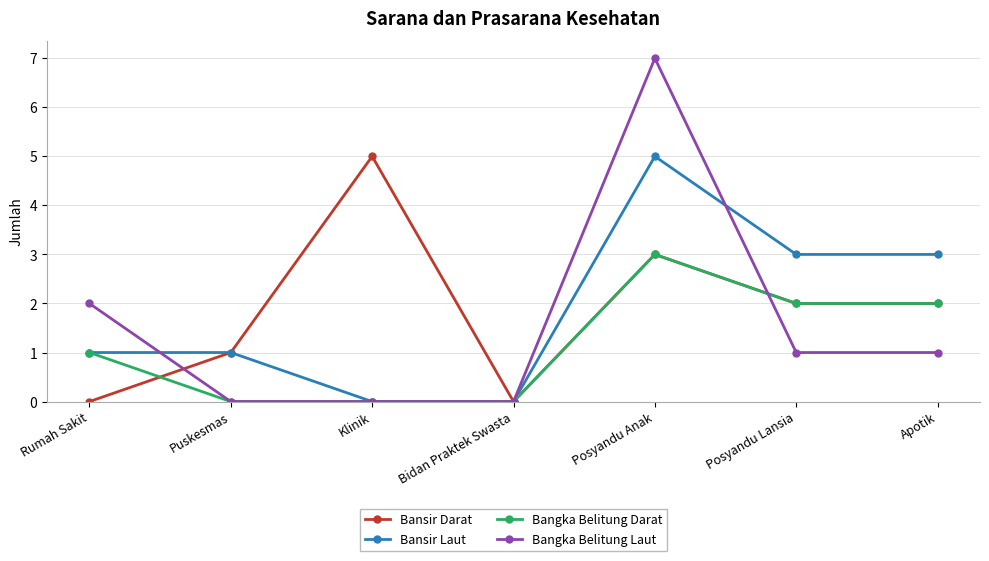

What position from the right is Posyandu Lansia?

2